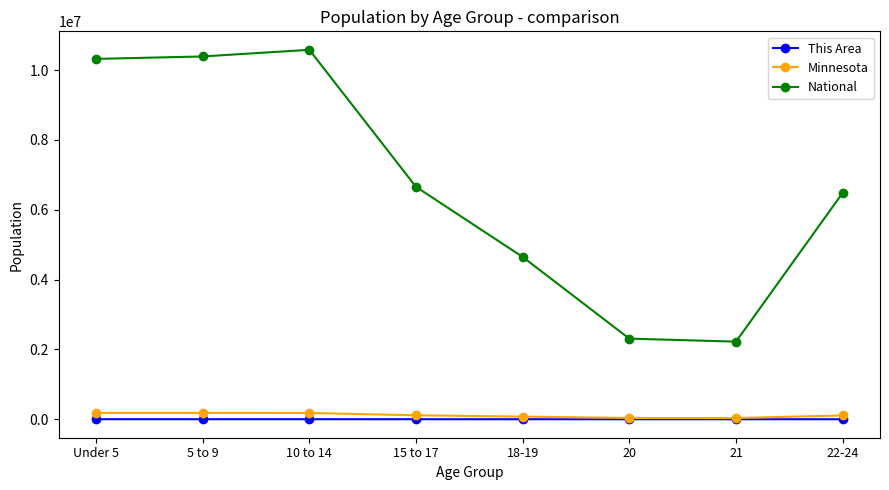

What is the value of the This Area point at the 8th from the left?

385